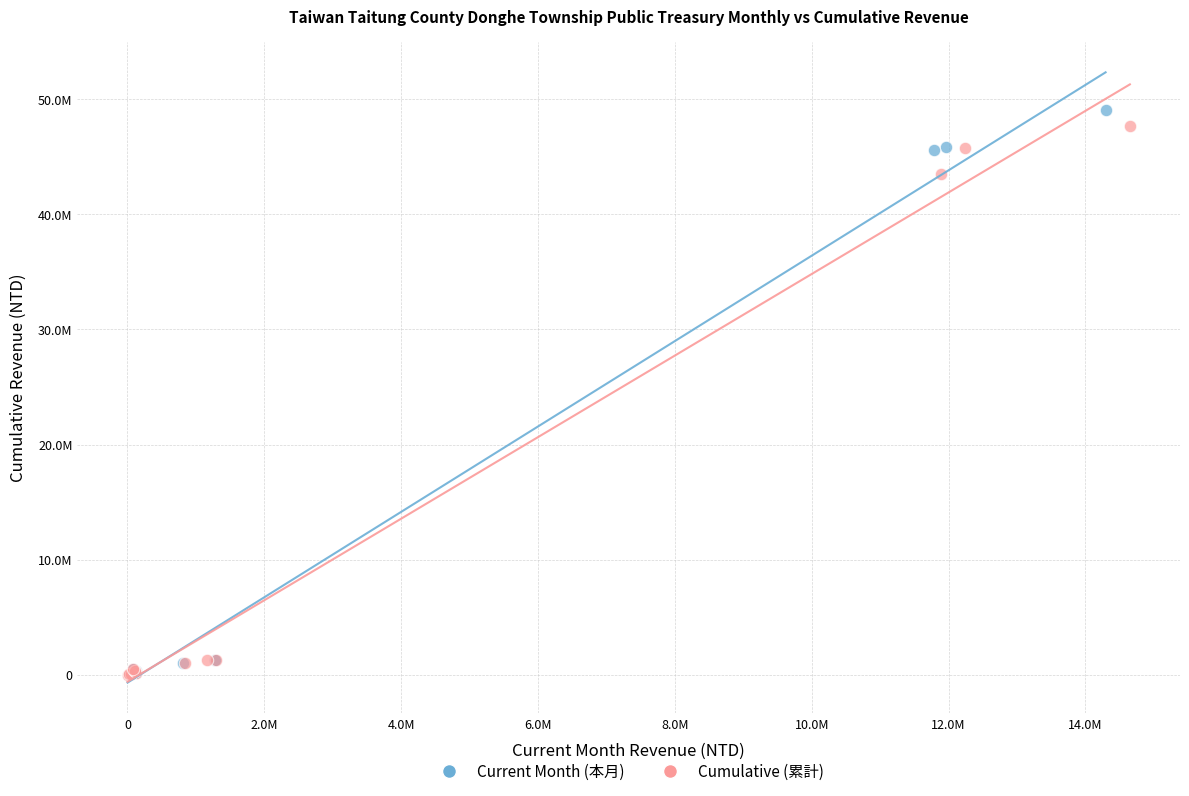

What are all the series names shown in the legend?

Current Month (本月), Cumulative (累計)